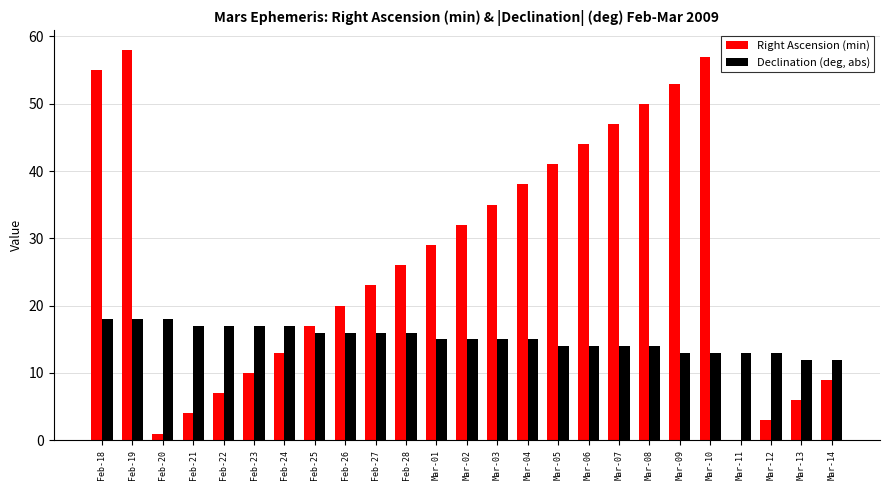

Which series has the largest range (max minus min)?

Right Ascension (min)